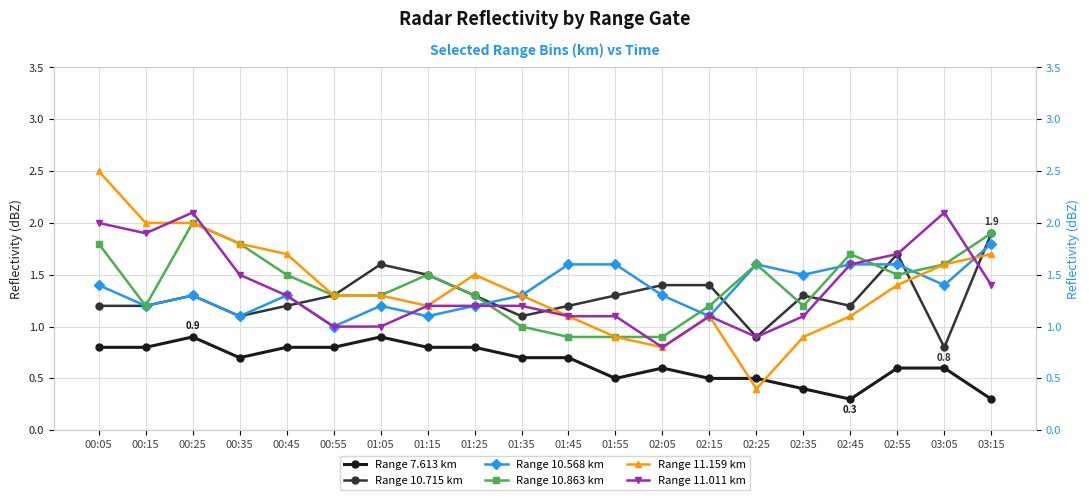

Reading left to right, list all the values displayed in this chart.

Range 7.613 km: 00:05=0.8	00:15=0.8	00:25=0.9	00:35=0.7	00:45=0.8	00:55=0.8	01:05=0.9	01:15=0.8	01:25=0.8	01:35=0.7	01:45=0.7	01:55=0.5	02:05=0.6	02:15=0.5	02:25=0.5	02:35=0.4	02:45=0.3	02:55=0.6	03:05=0.6	03:15=0.3
Range 10.715 km: 00:05=1.2	00:15=1.2	00:25=1.3	00:35=1.1	00:45=1.2	00:55=1.3	01:05=1.6	01:15=1.5	01:25=1.3	01:35=1.1	01:45=1.2	01:55=1.3	02:05=1.4	02:15=1.4	02:25=0.9	02:35=1.3	02:45=1.2	02:55=1.7	03:05=0.8	03:15=1.9
Range 10.568 km: 00:05=1.4	00:15=1.2	00:25=1.3	00:35=1.1	00:45=1.3	00:55=1.0	01:05=1.2	01:15=1.1	01:25=1.2	01:35=1.3	01:45=1.6	01:55=1.6	02:05=1.3	02:15=1.1	02:25=1.6	02:35=1.5	02:45=1.6	02:55=1.6	03:05=1.4	03:15=1.8
Range 10.863 km: 00:05=1.8	00:15=1.2	00:25=2.0	00:35=1.8	00:45=1.5	00:55=1.3	01:05=1.3	01:15=1.5	01:25=1.3	01:35=1.0	01:45=0.9	01:55=0.9	02:05=0.9	02:15=1.2	02:25=1.6	02:35=1.2	02:45=1.7	02:55=1.5	03:05=1.6	03:15=1.9
Range 11.159 km: 00:05=2.5	00:15=2.0	00:25=2.0	00:35=1.8	00:45=1.7	00:55=1.3	01:05=1.3	01:15=1.2	01:25=1.5	01:35=1.3	01:45=1.1	01:55=0.9	02:05=0.8	02:15=1.1	02:25=0.4	02:35=0.9	02:45=1.1	02:55=1.4	03:05=1.6	03:15=1.7
Range 11.011 km: 00:05=2.0	00:15=1.9	00:25=2.1	00:35=1.5	00:45=1.3	00:55=1.0	01:05=1.0	01:15=1.2	01:25=1.2	01:35=1.2	01:45=1.1	01:55=1.1	02:05=0.8	02:15=1.1	02:25=0.9	02:35=1.1	02:45=1.6	02:55=1.7	03:05=2.1	03:15=1.4